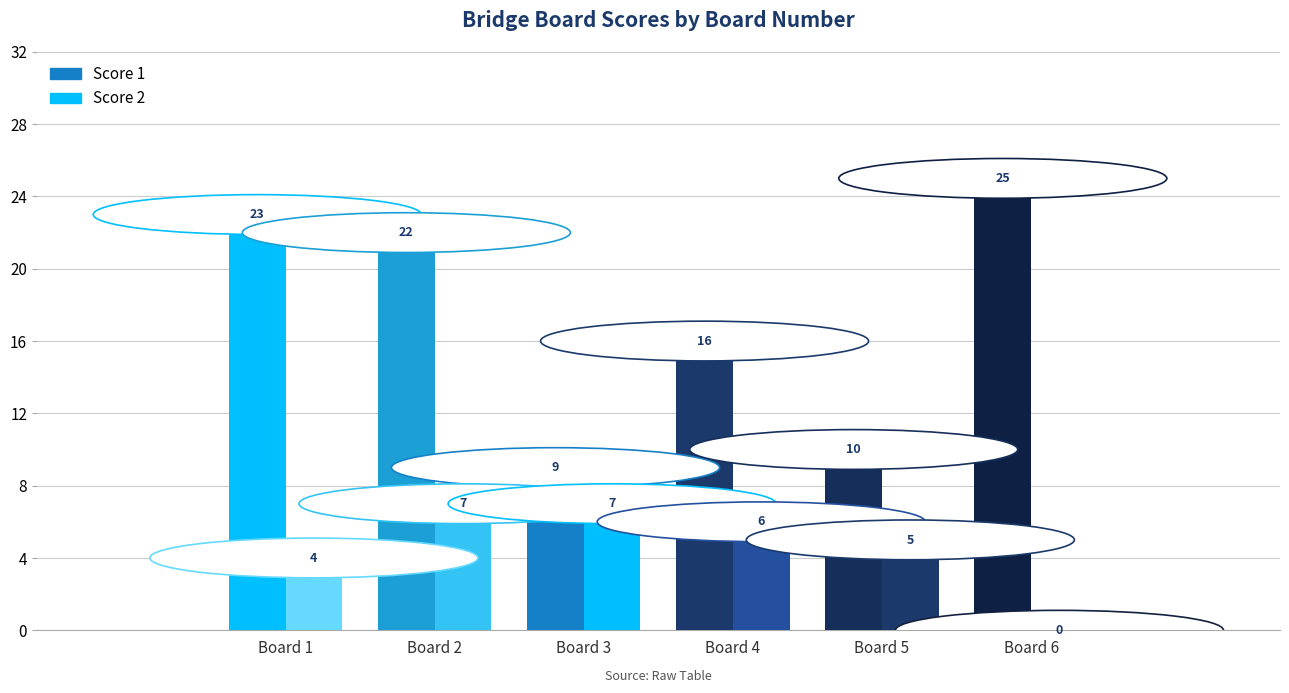

At how many categories does at least one series exceed 1?

6